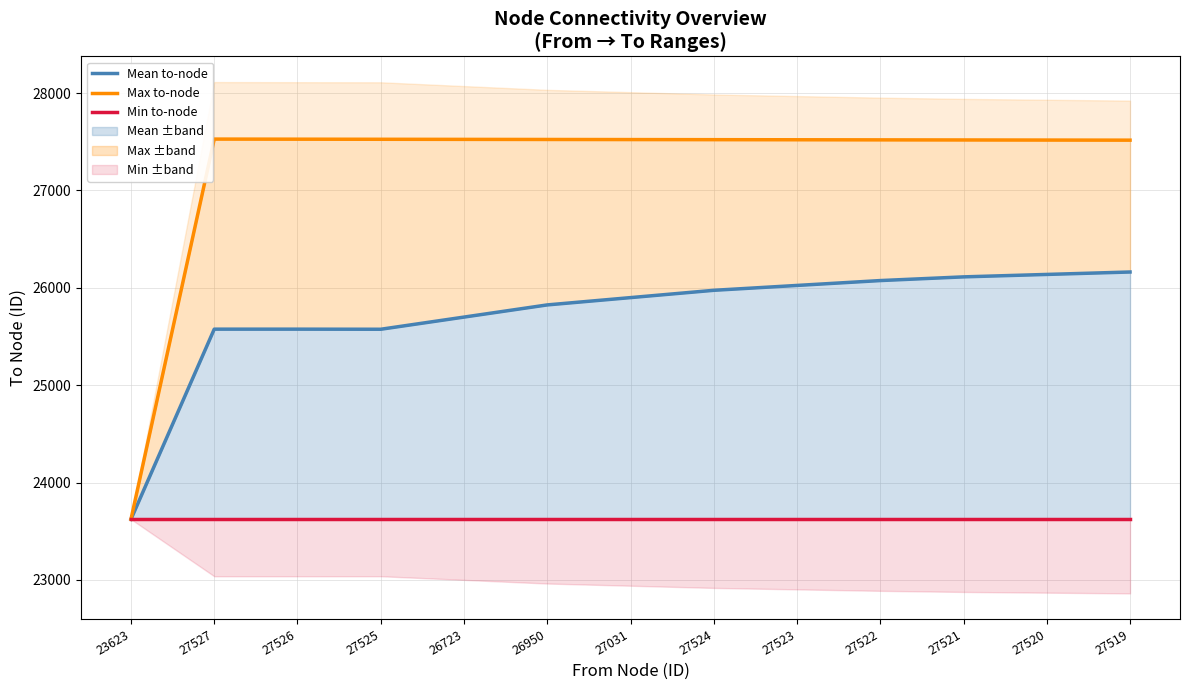

At which label does Max to-node first exceed 27521?

27527